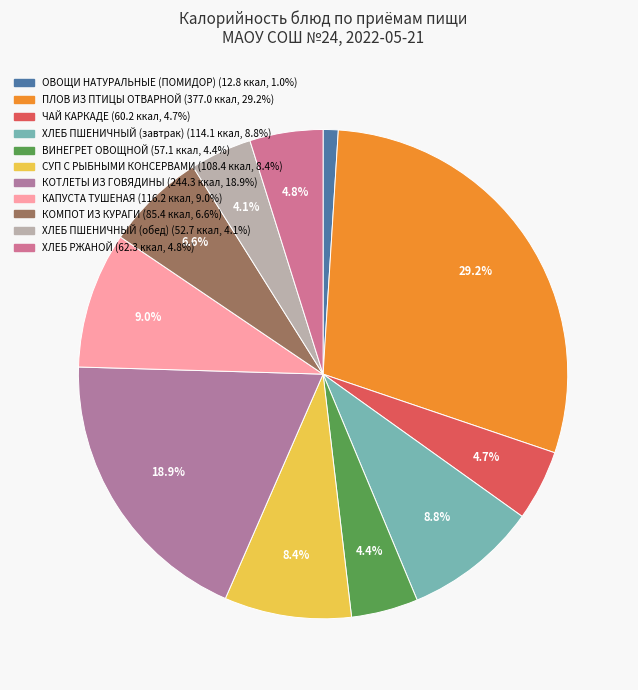

To the nearest percent, what is the difference between the largest and smallest slice percentages?

28%